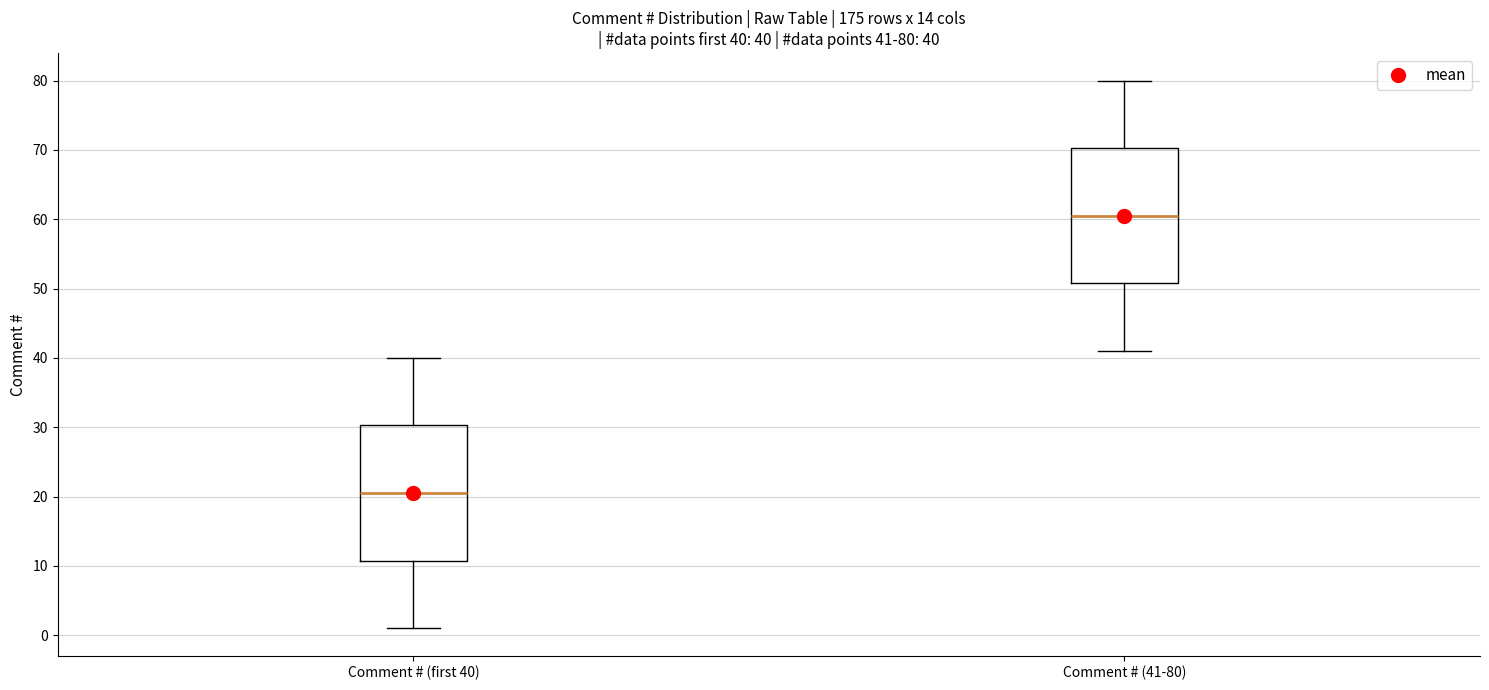

Which box's median line is the lowest?

Comment # (first 40)